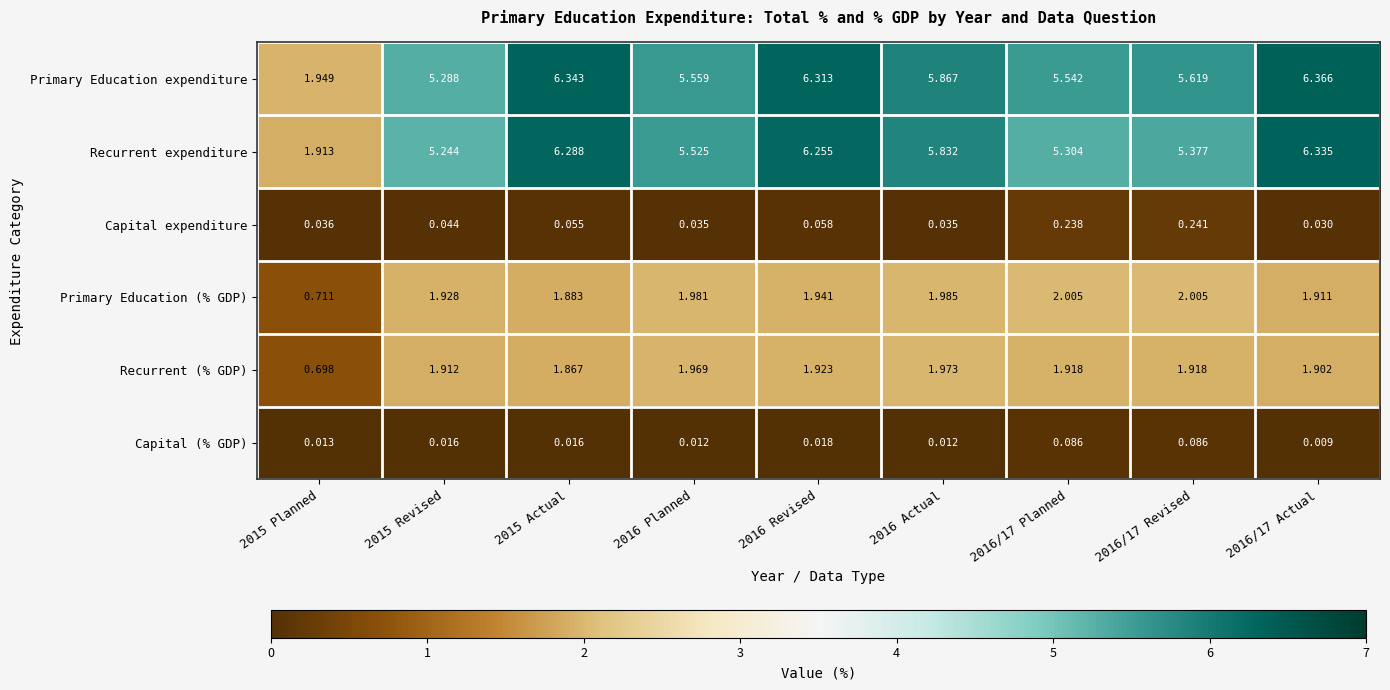

Which series has the widest spread of values?

Recurrent expenditure